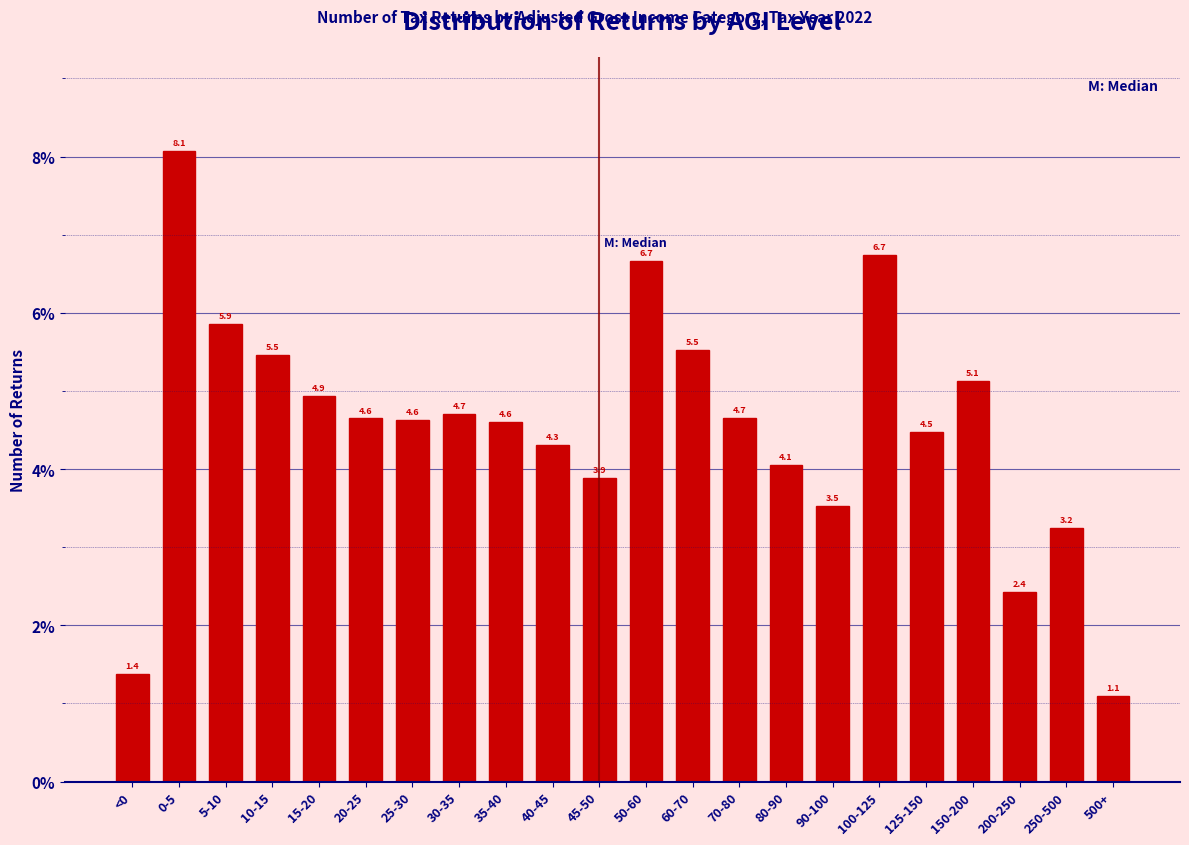

Reading left to right, extract all data points from this chart.

1.4	8.1	5.9	5.5	4.9	4.6	4.6	4.7	4.6	4.3	3.9	6.7	5.5	4.7	4.1	3.5	6.7	4.5	5.1	2.4	3.2	1.1